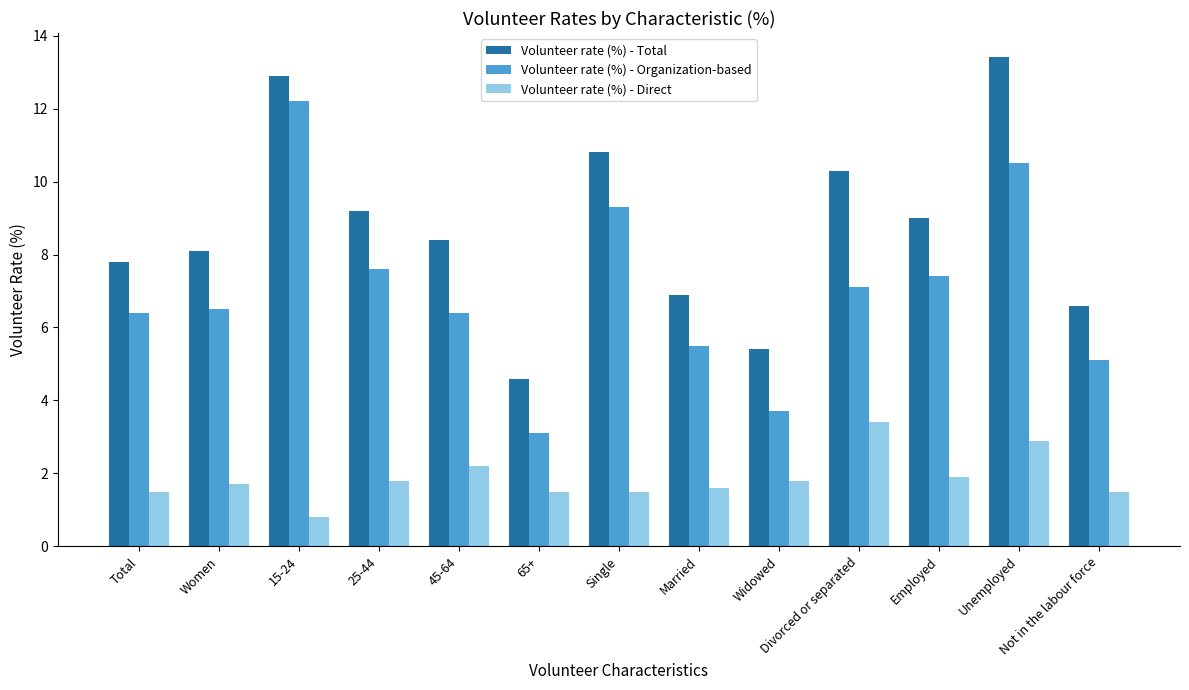

Rank the series by their average value, from highest to lowest.

Volunteer rate (%) - Total, Volunteer rate (%) - Organization-based, Volunteer rate (%) - Direct